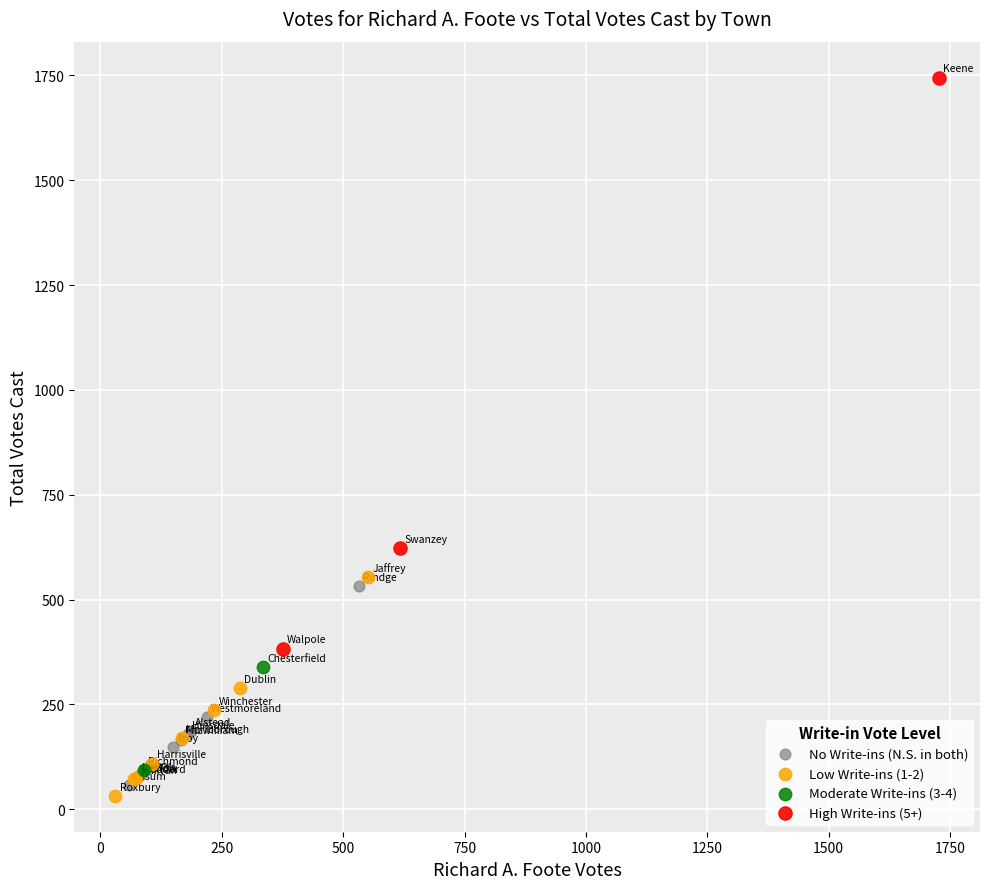

Which series reaches the minimum Y coordinate?

Low Write-ins (1-2)